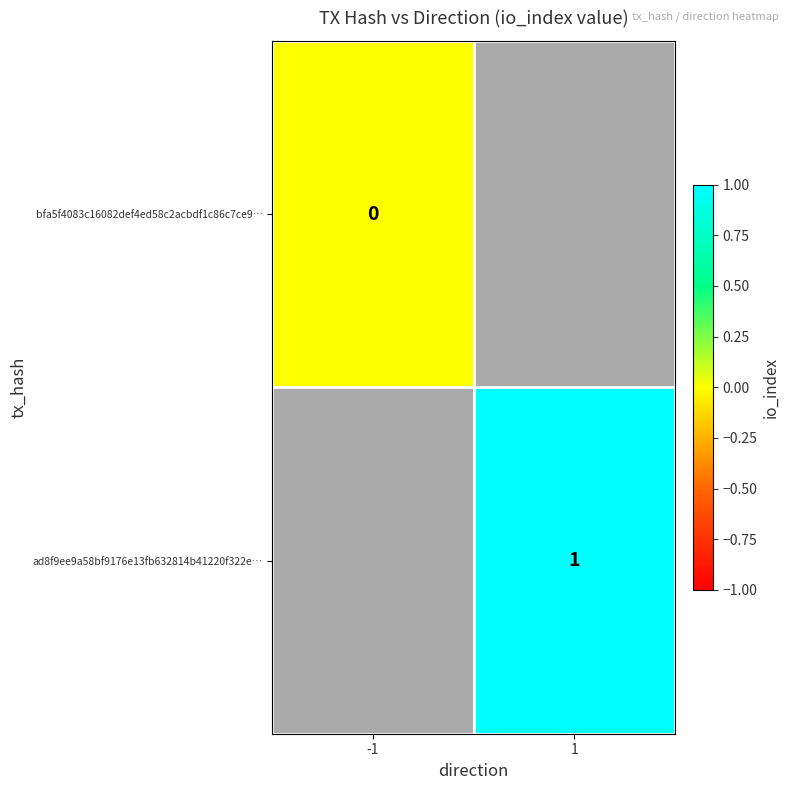

The ad8f9ee9a58bf9176e13fb632814b41220f322e… series shows 2 at 1. True or false?

False